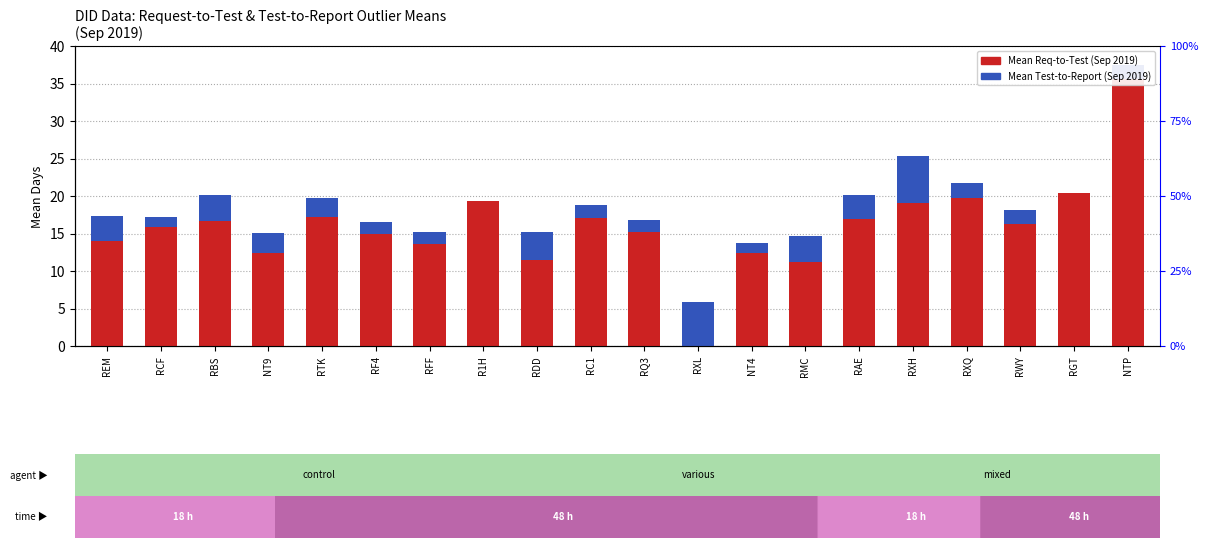

How many data points in Mean Req-to-Test (Sep 2019) are less than 16?

10